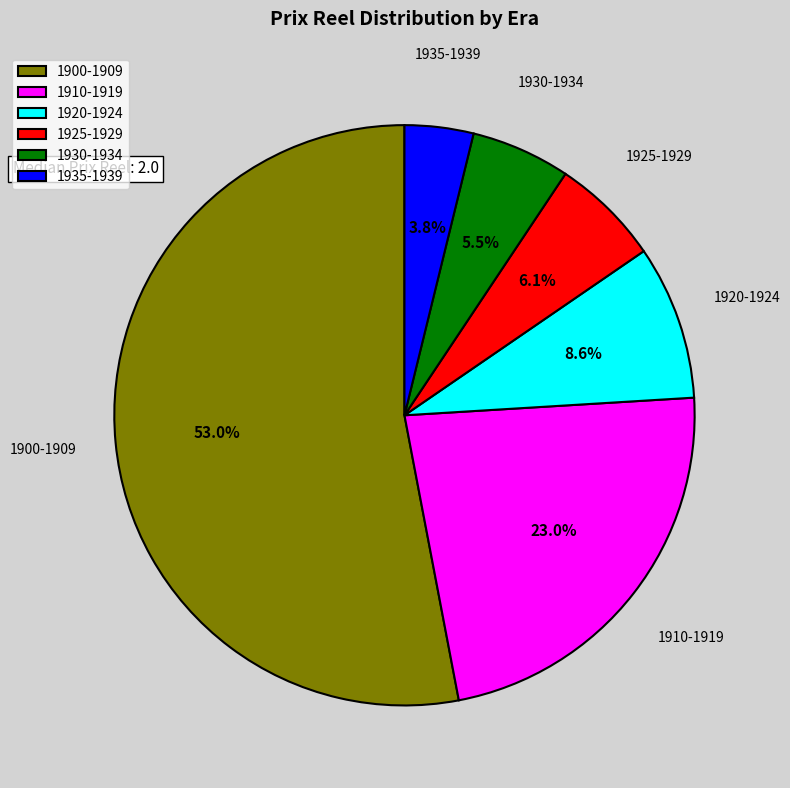

Does 1935-1939 represent more than half of the total?

No